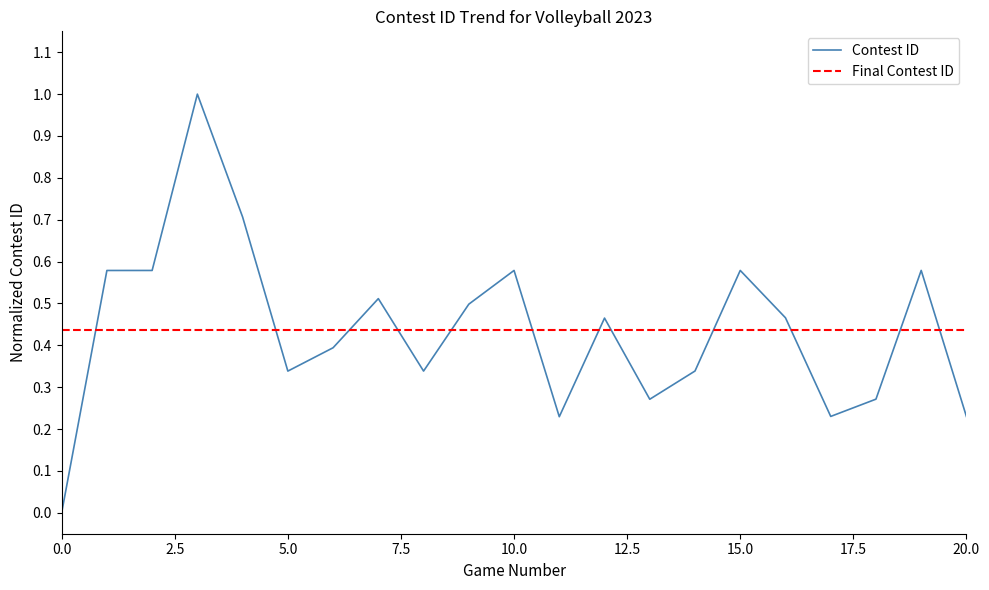

What is the highest value of the Contest ID series?

1.0